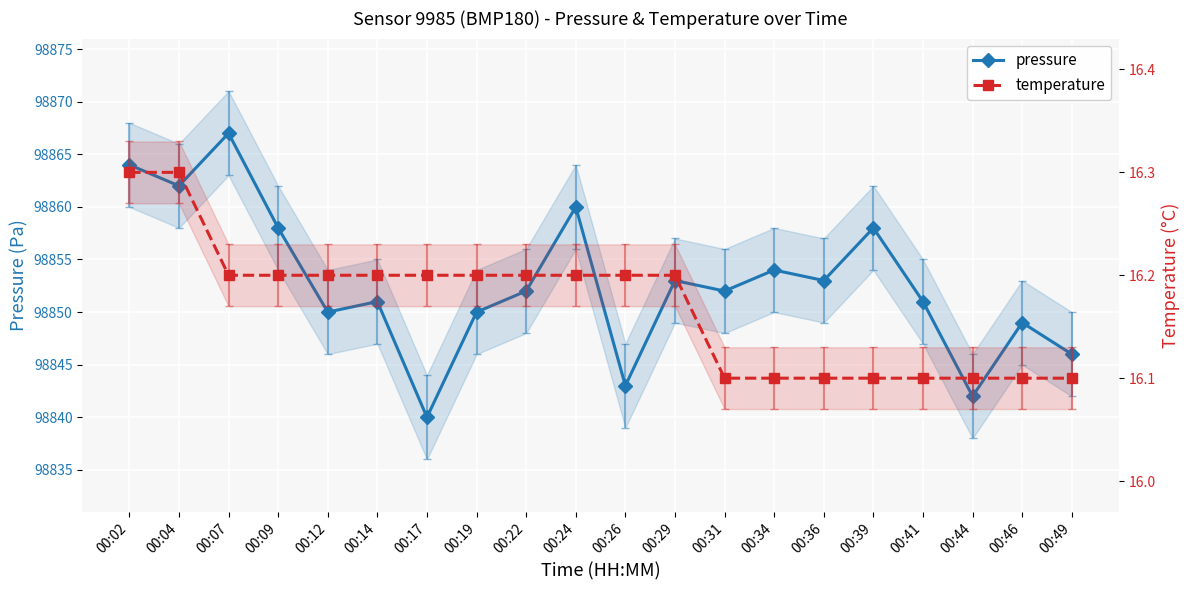

What is the minimum value for pressure?

98840.0